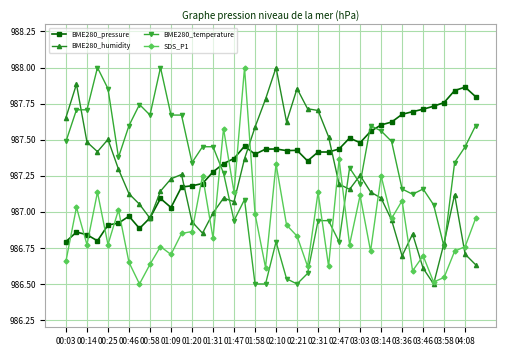

What is the greatest value displayed?

988.0